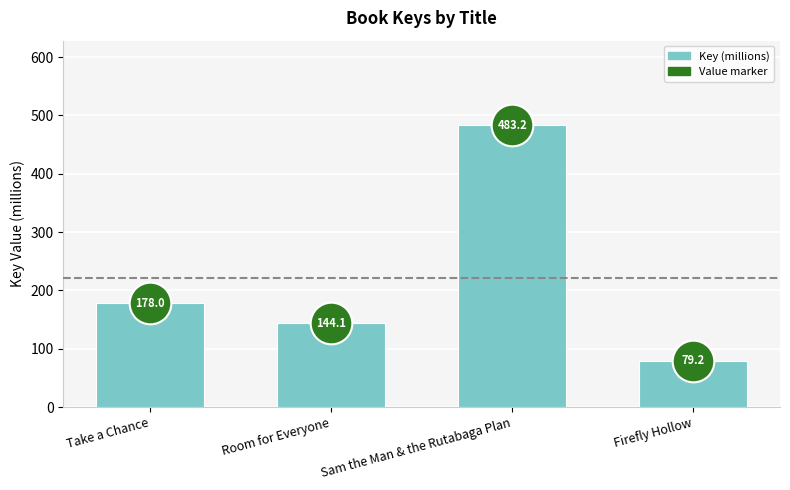

What is the ratio of the value at Room for Everyone to the value at Take a Chance?

0.8